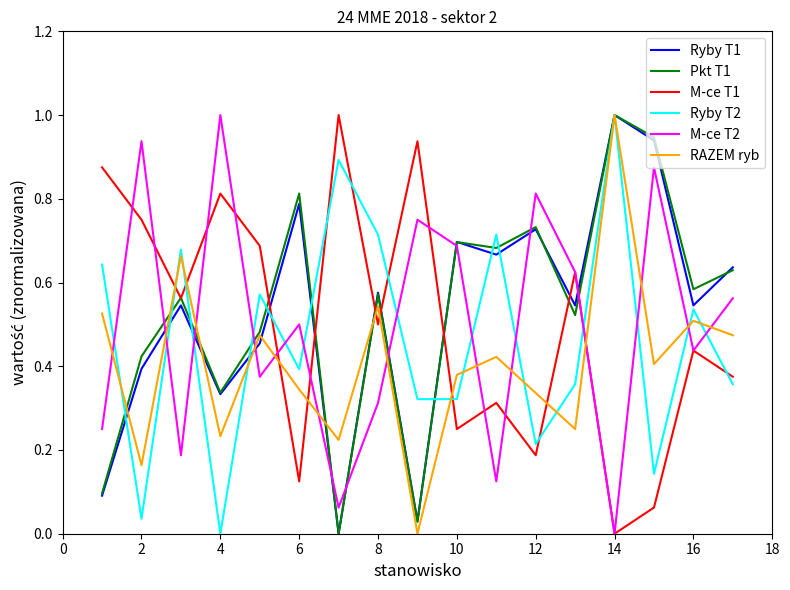

What is the difference between the maximum and minimum values in the M-ce T2 series?

1.0